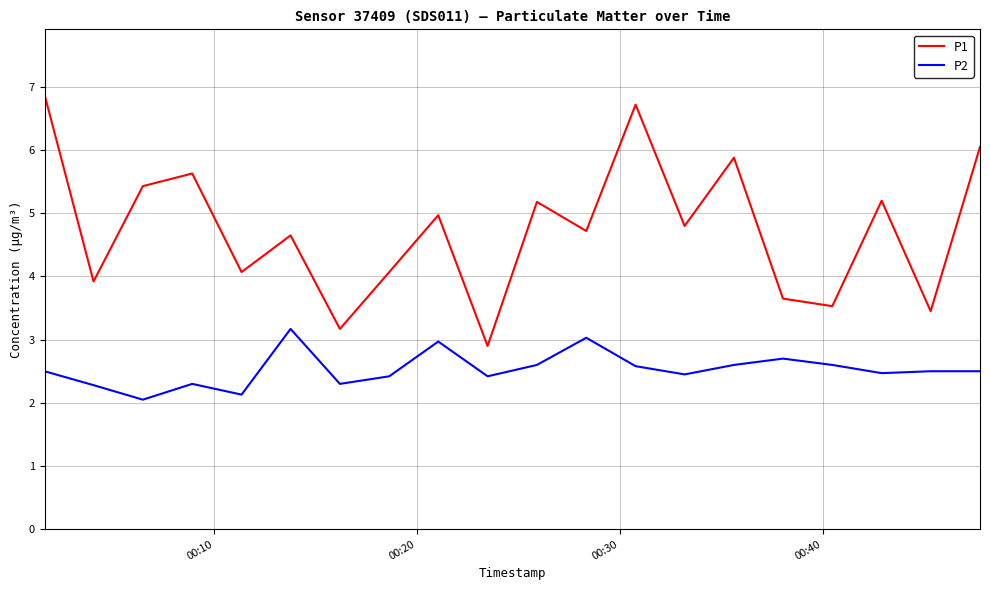

Rank the series by their average value, from highest to lowest.

P1, P2